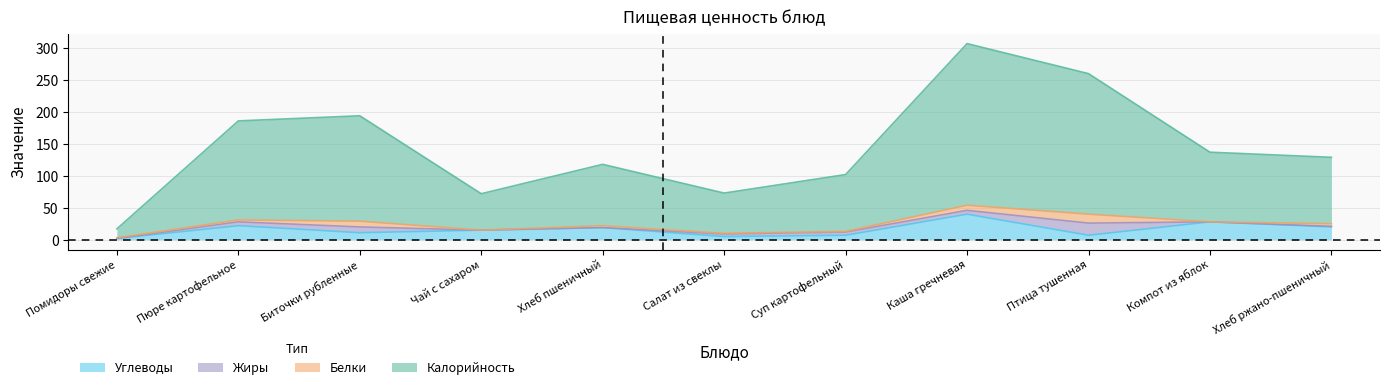

The Калорийность series shows 121 at Чай с сахаром. True or false?

False